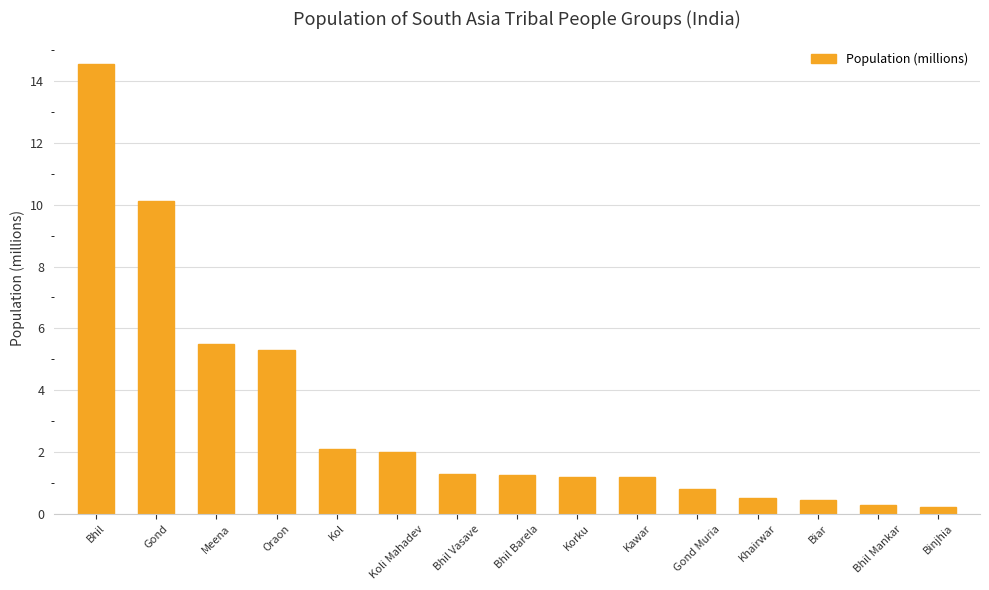

What position from the left is Bhil Vasave?

7